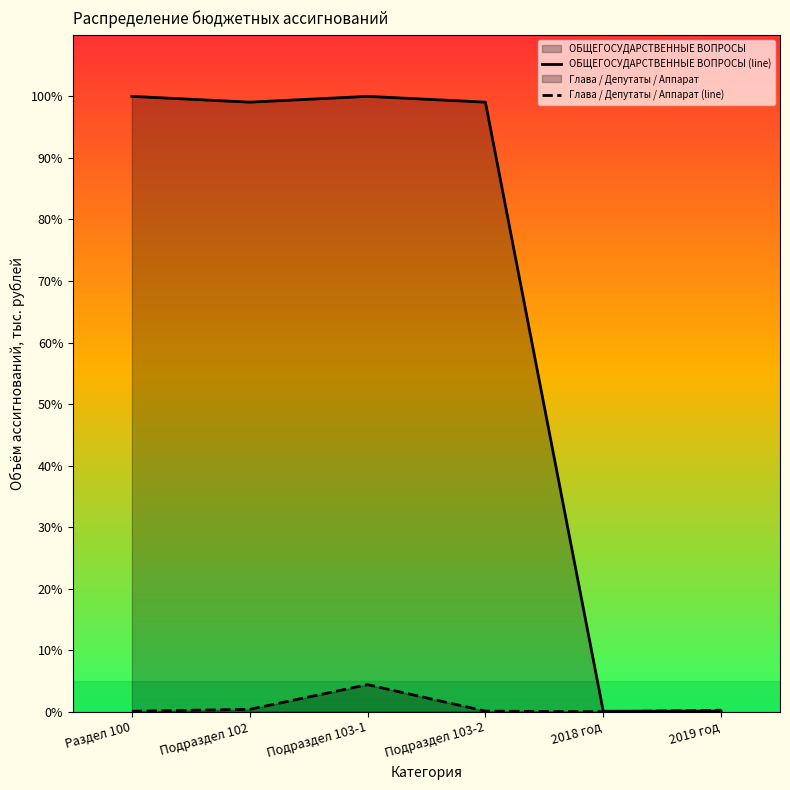

List the labels in order of Глава / Депутаты / Аппарат (line) value, largest first.

Подраздел 103-1, Подраздел 102, 2019 год, Подраздел 103-2, Раздел 100, 2018 год